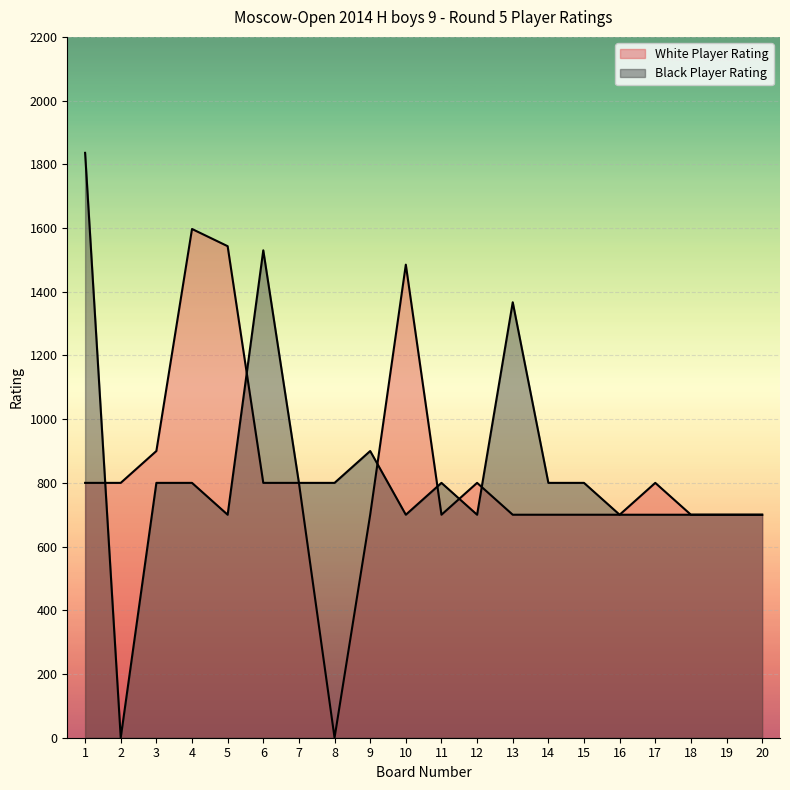

Rank the categories by Black Player Rating value from highest to lowest.

1, 6, 13, 9, 3, 4, 7, 8, 11, 14, 15, 5, 10, 12, 16, 17, 18, 19, 20, 2